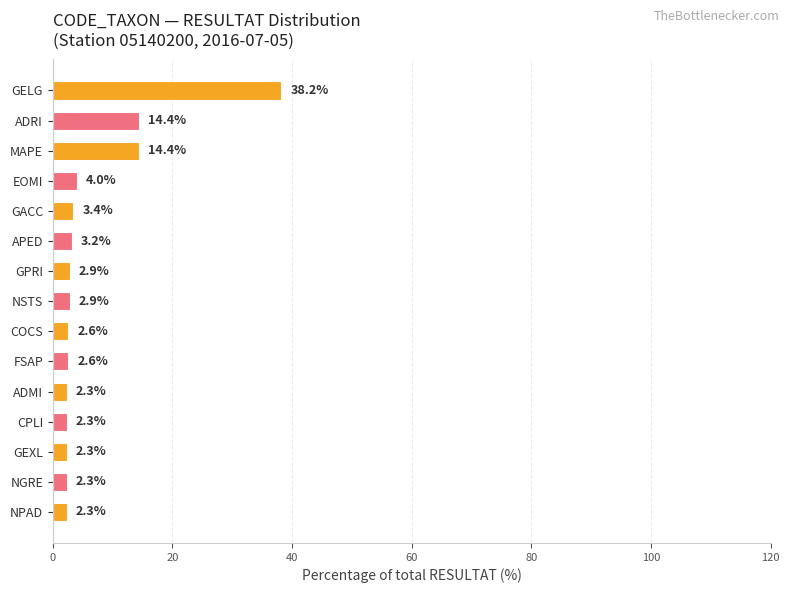

Which label corresponds to the largest value in the chart?

GELG